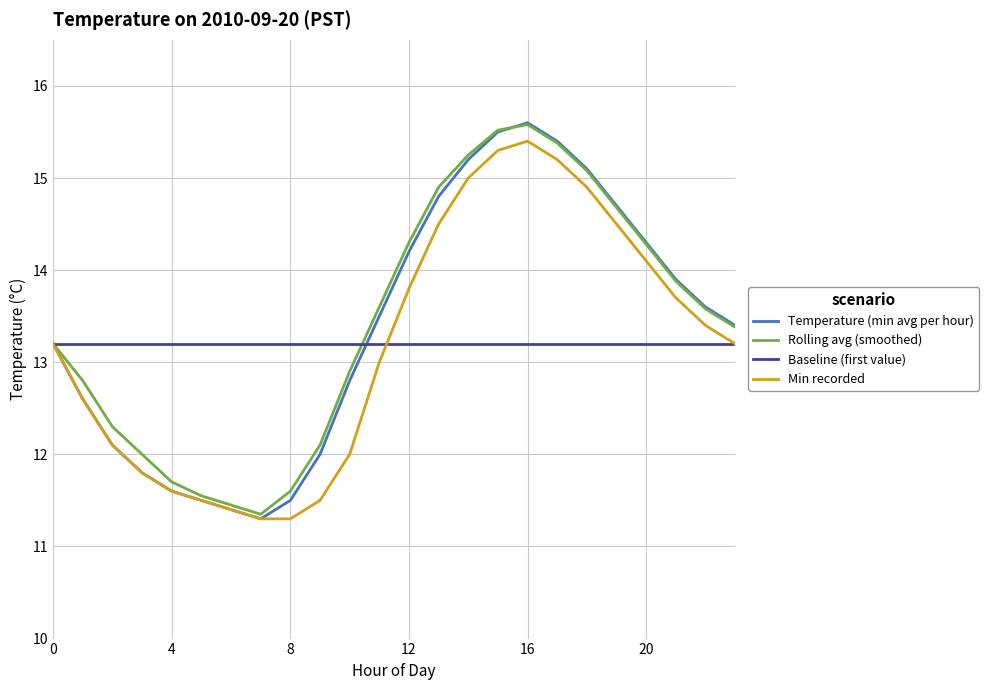

What is the smallest value displayed?

11.3